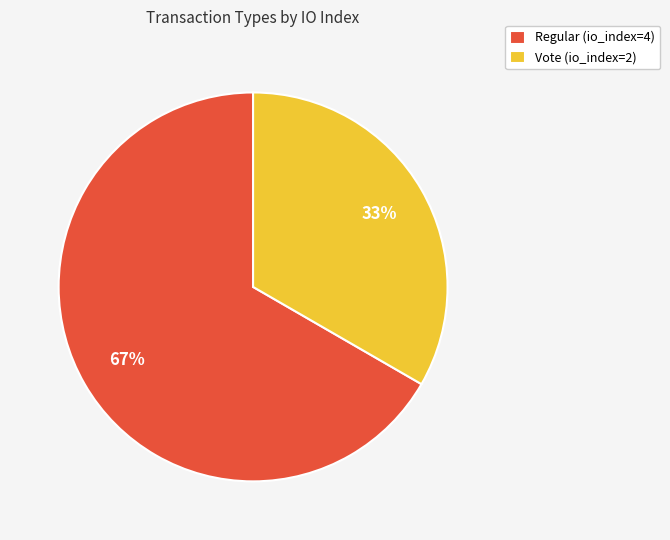

How many segments does this pie chart have?

2